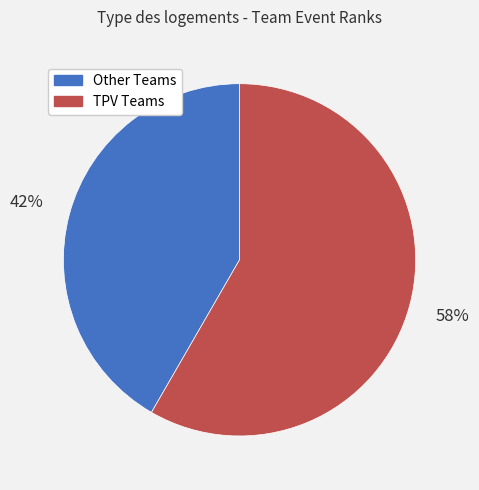

To the nearest percent, what is the average slice percentage?

50%